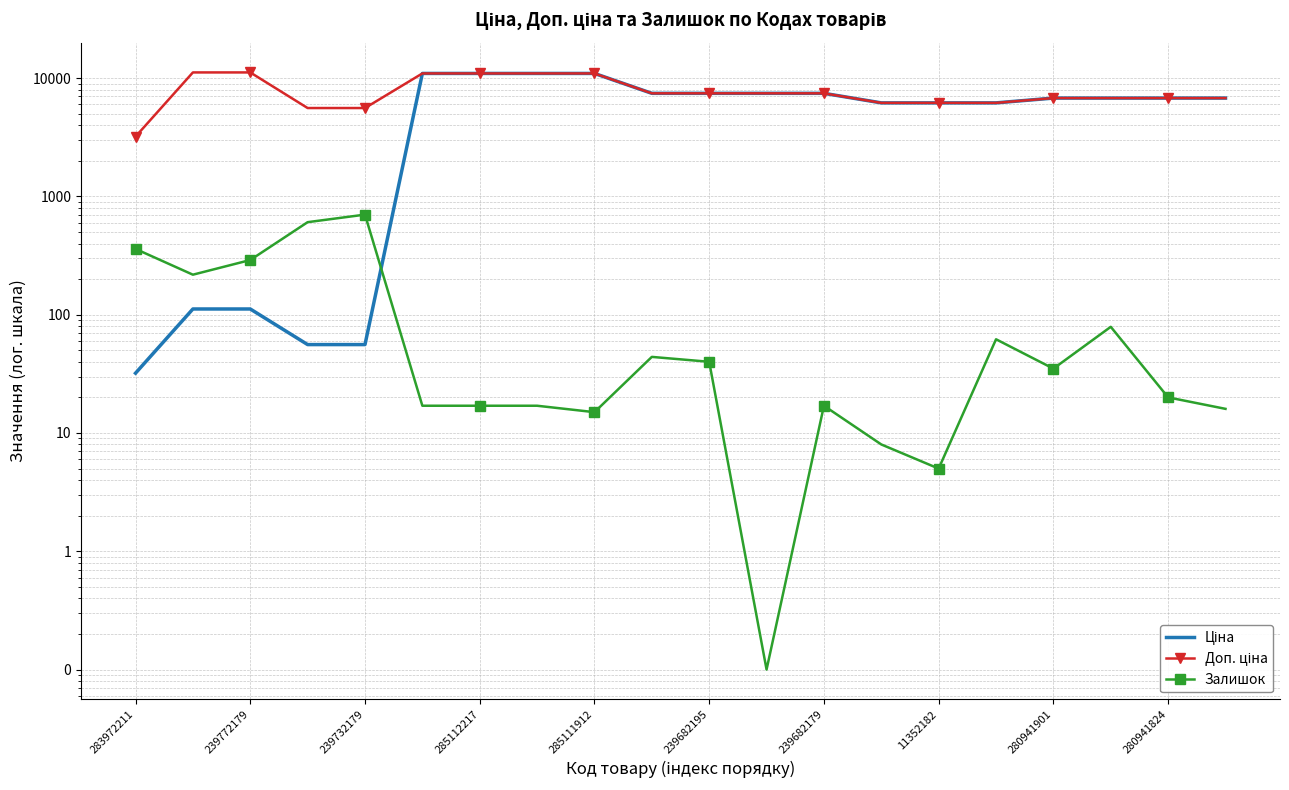

At which label does Доп. ціна first exceed 7444?

239772179